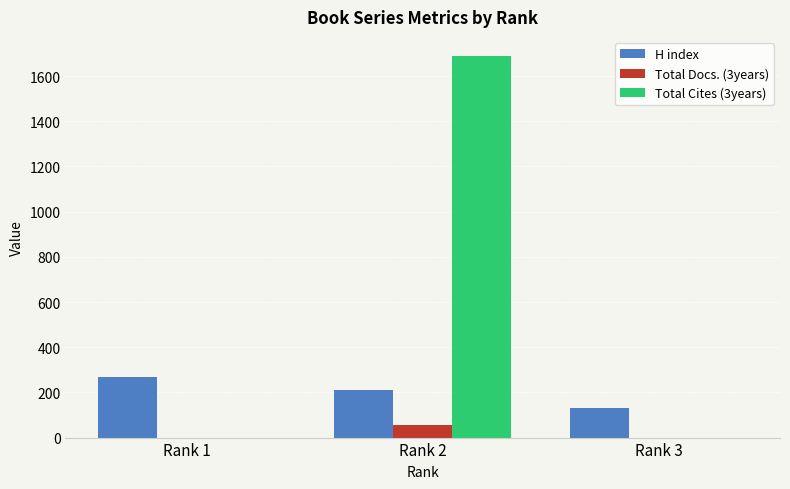

Are the bars horizontal?

No